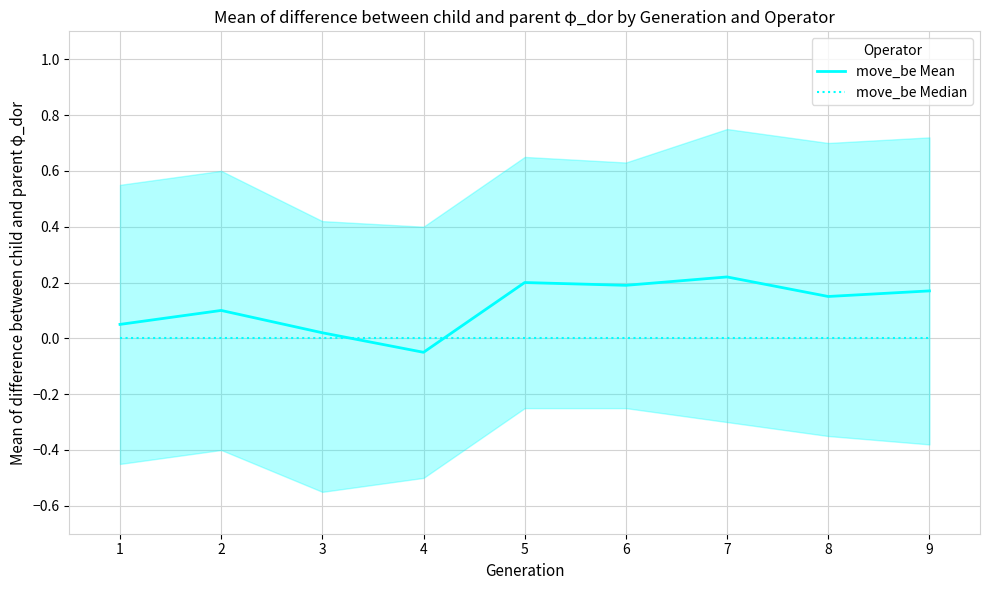

Is this an area chart (filled region under the line)?

No